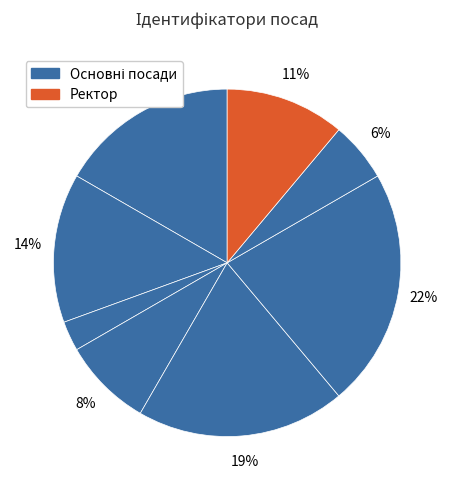

Count the number of slices in the pie.

8